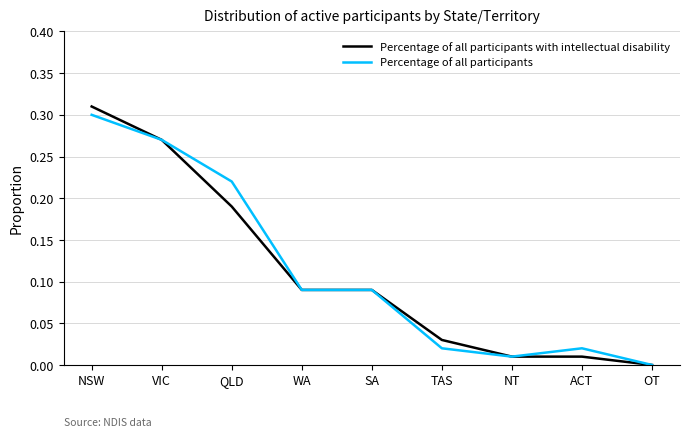

The Percentage of all participants series shows 0.3 at VIC. True or false?

True